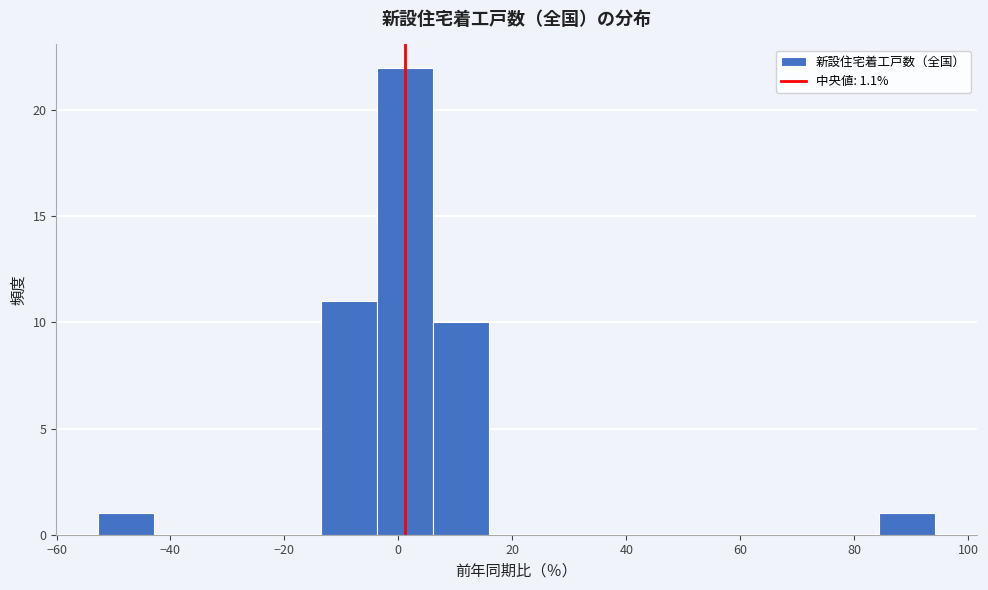

What is the height of the bar covering 6 to 16 on the x-axis? Neither the bar edges nor the heights are printed on the chart, so give them approximately, as read against the axes.

10